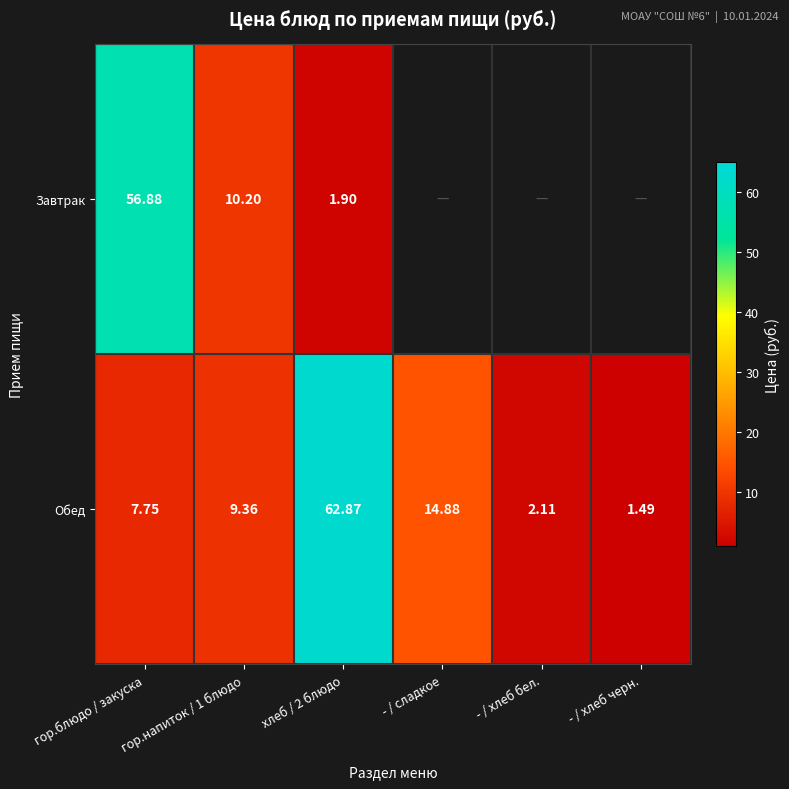

At which label is Обед closest to 32?

- / сладкое